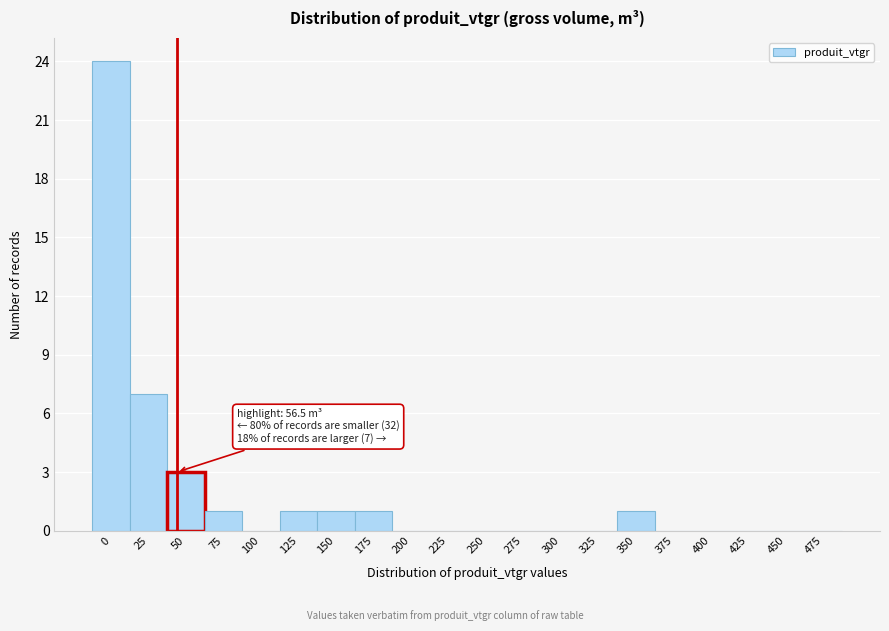

Reading left to right, extract all data points from this chart.

0=24	25=7	50=3	75=1	100=0	125=1	150=1	175=1	200=0	225=0	250=0	275=0	300=0	325=0	350=1	375=0	400=0	425=0	450=0	475=0